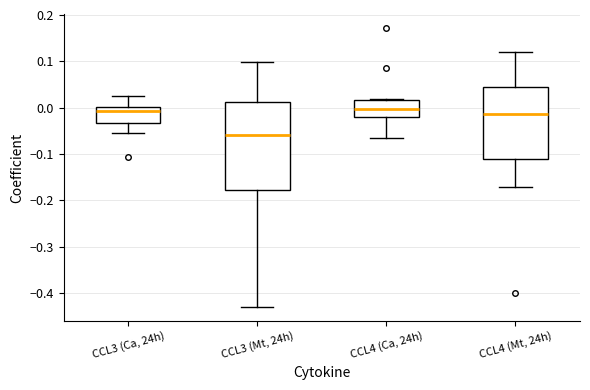

Reading left to right, transcribe this box plot: for each box, give where its median line is, the range the box spans, and where its two whiskers end, as read against the y-axis. The values are not printed on the chart, so give them approximately, as read against the axis.

CCL3 (Ca, 24h): median -0.01, box -0.03 to 0.00, whiskers -0.05 to 0.02
CCL3 (Mt, 24h): median -0.06, box -0.18 to 0.01, whiskers -0.43 to 0.10
CCL4 (Ca, 24h): median 0.00, box -0.02 to 0.02, whiskers -0.07 to 0.02 (just above the box's upper edge)
CCL4 (Mt, 24h): median -0.01, box -0.11 to 0.04, whiskers -0.17 to 0.12